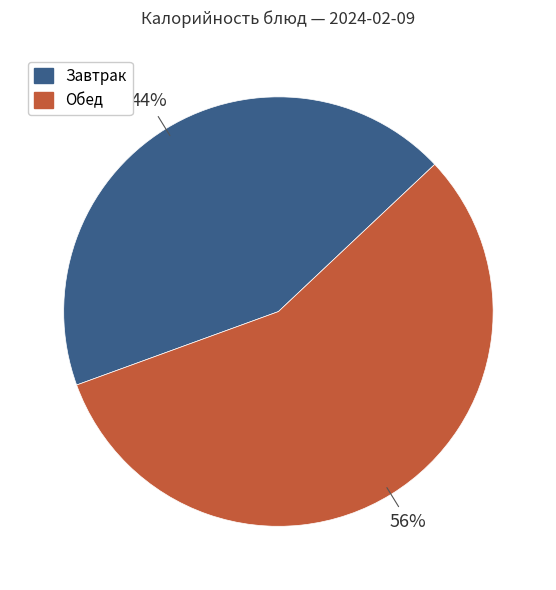

How many slices are in this pie chart?

2